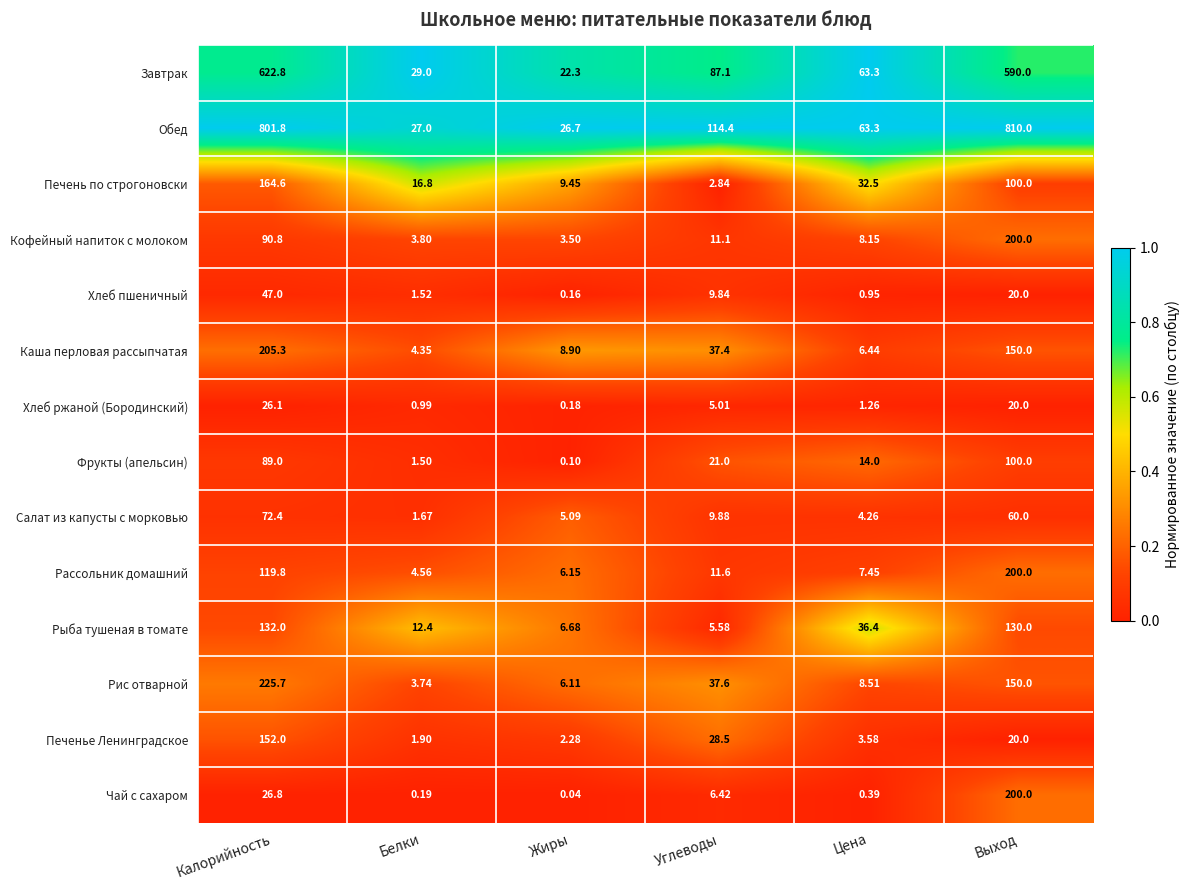

How many values in the Хлеб ржаной (Бородинский) series exceed 5?

3